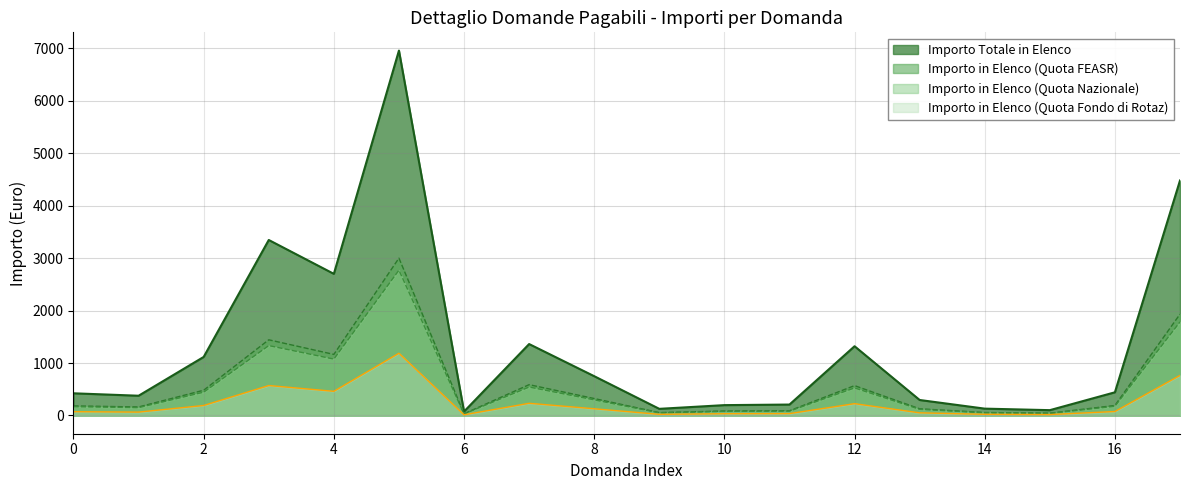

How many data points in Importo in Elenco (Quota Fondo di Rotaz) are less than 75?

9